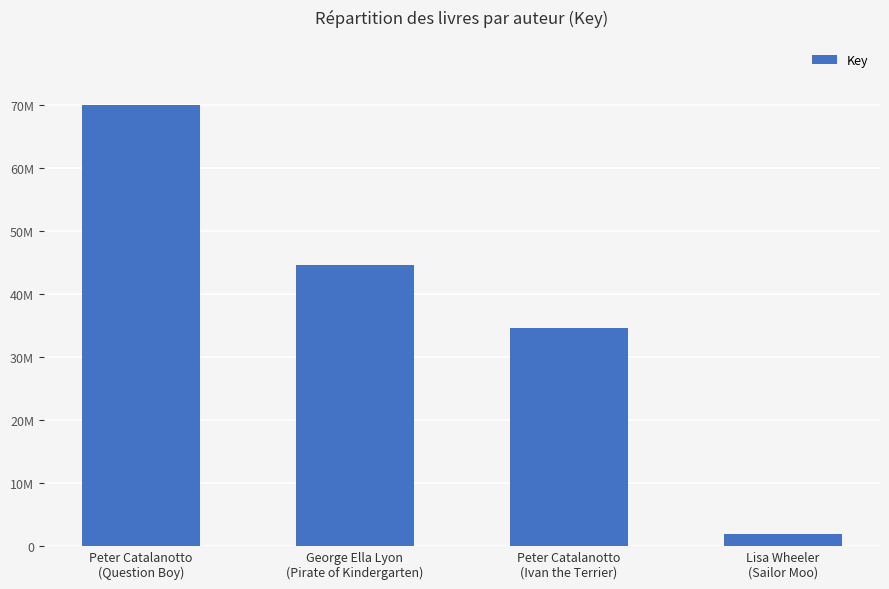

Does the chart contain any negative values?

No